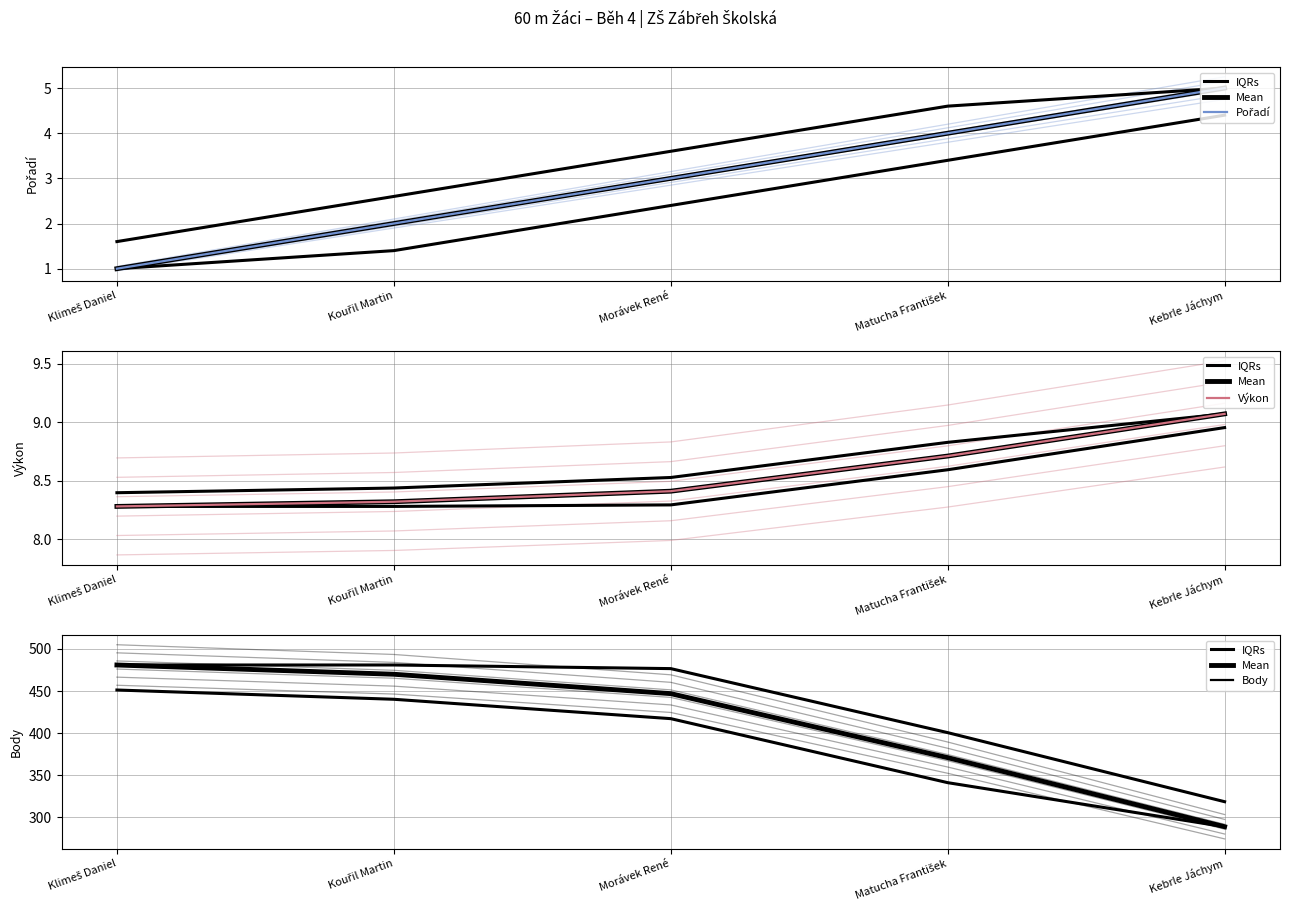

What are all the series names shown in the legend?

IQRs, Mean, Pořadí, Výkon, Body